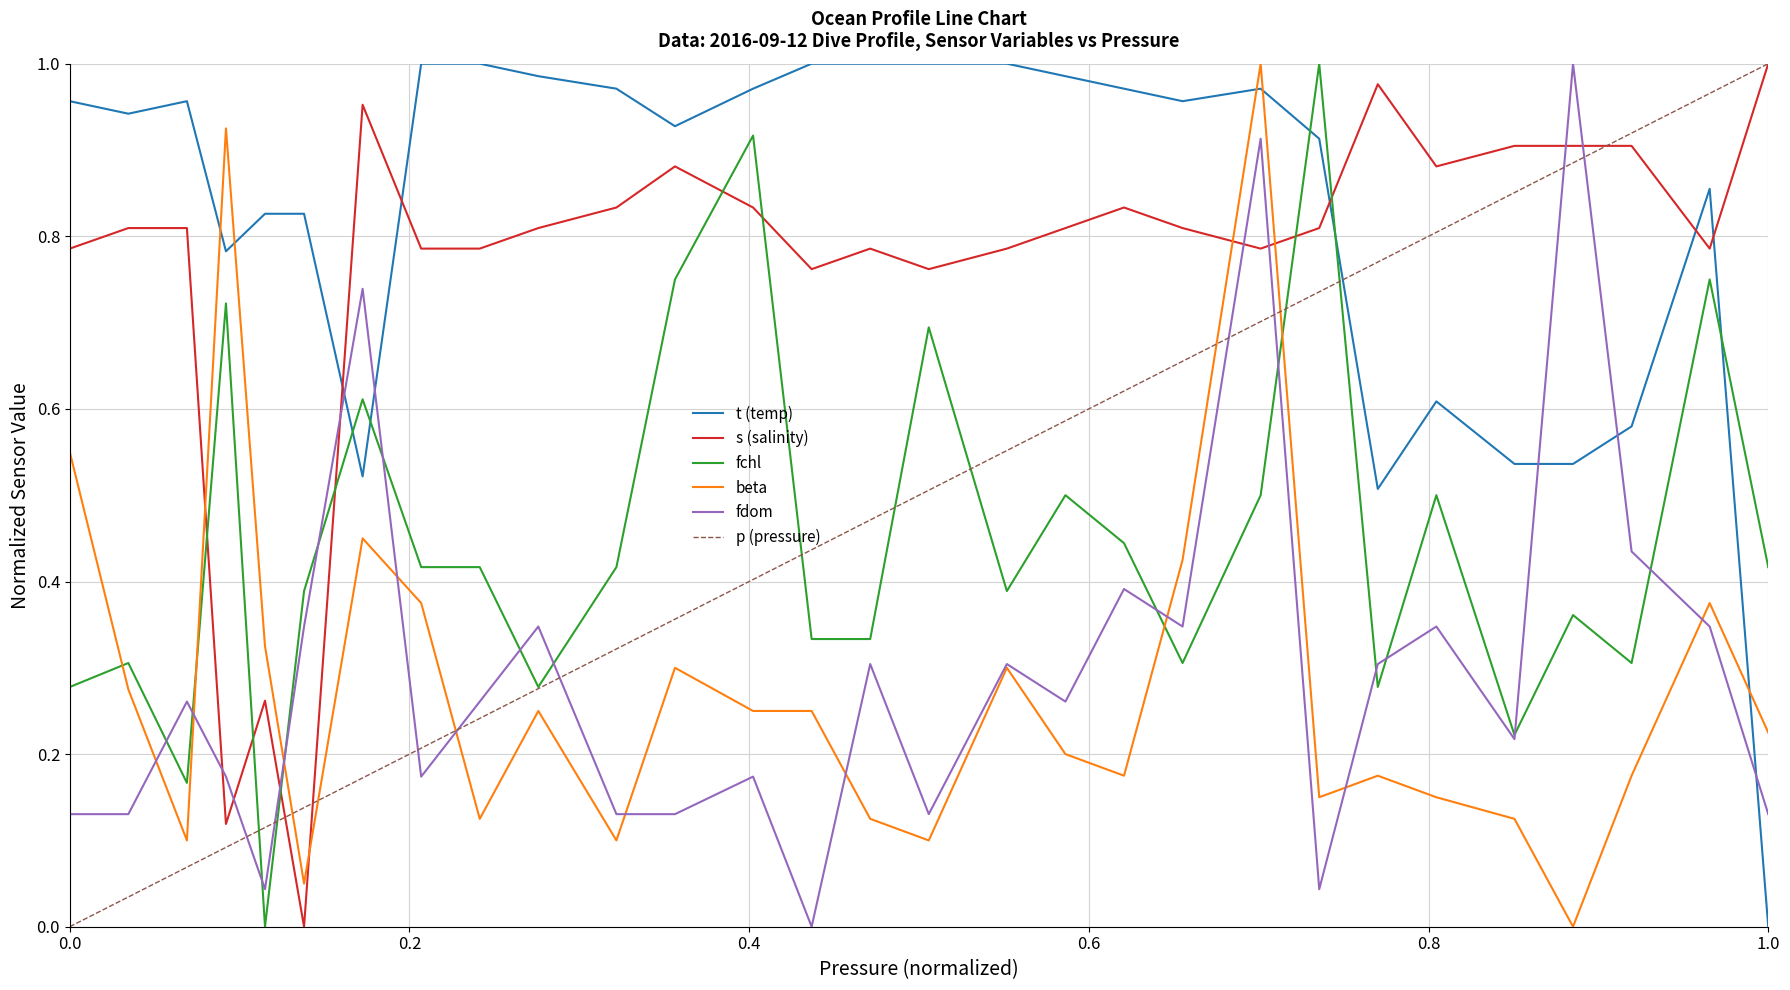

How many times do t (temp) and fchl cross each other?

5